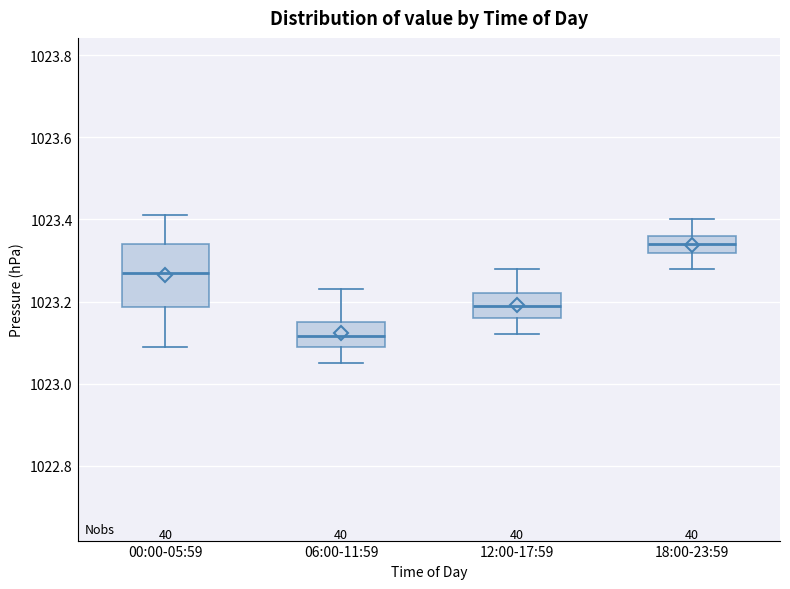

Comparing the boxes themselves (not the whiskers), which one is the tallest?

00:00-05:59